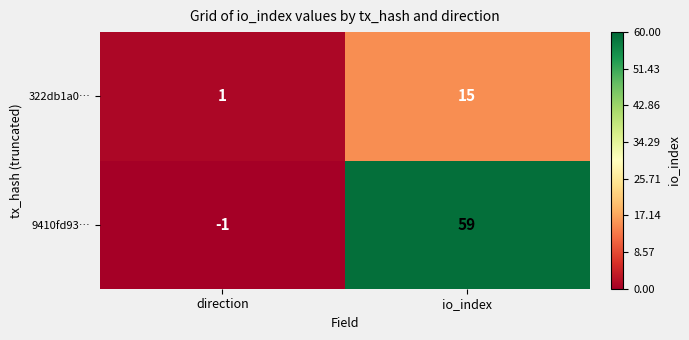

How many data points does each series have?

2